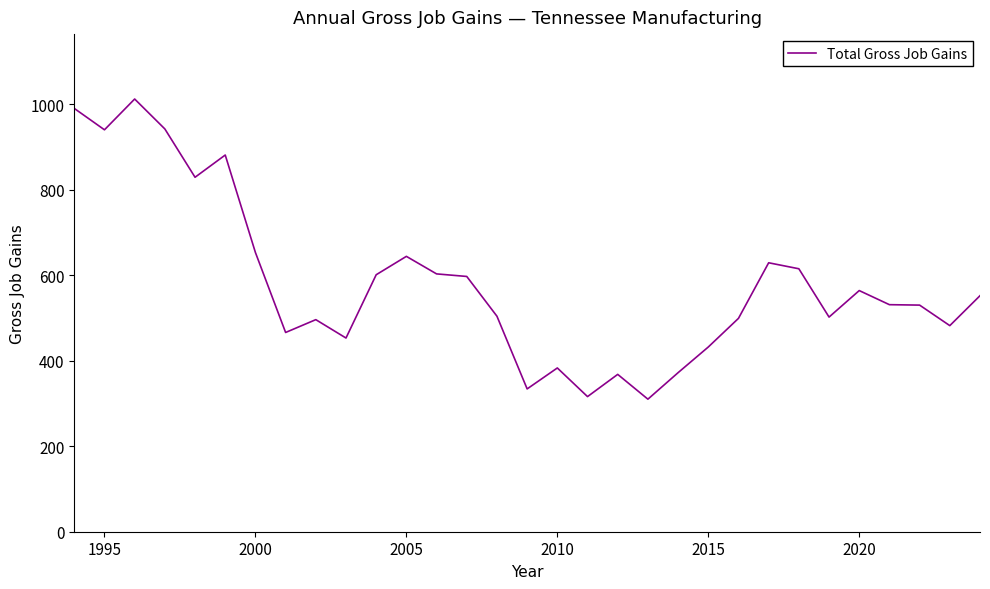

What is the greatest value displayed?

1012